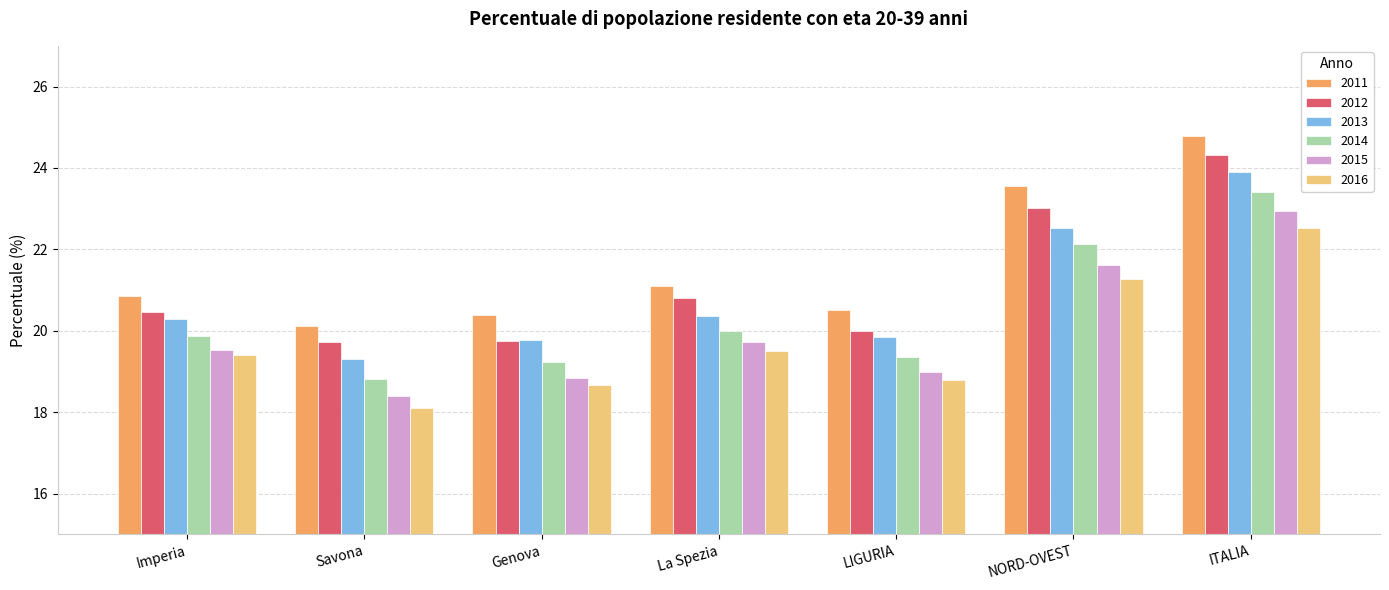

What is the label of the 1st bar from the left?

Imperia